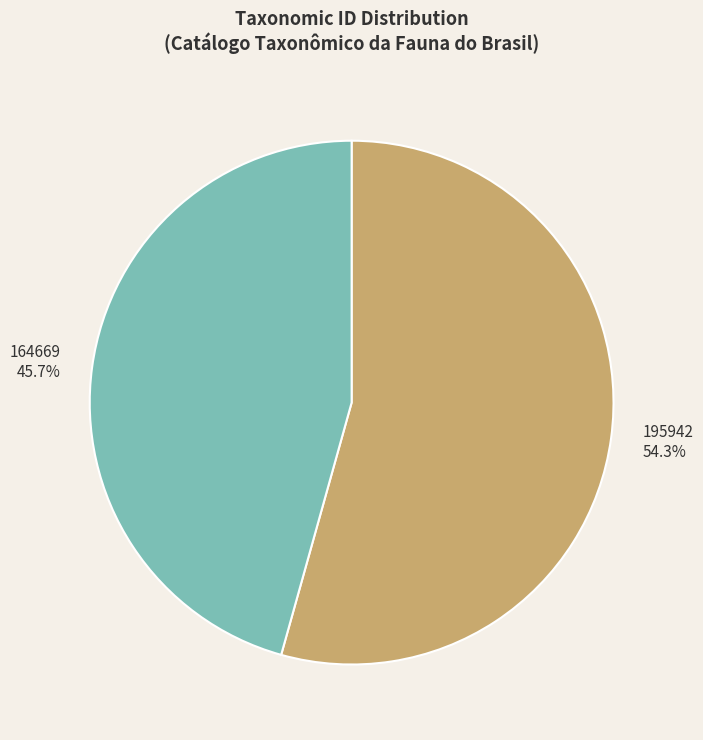

To the nearest percent, what is the combined percentage of 164669 and 195942?

100%